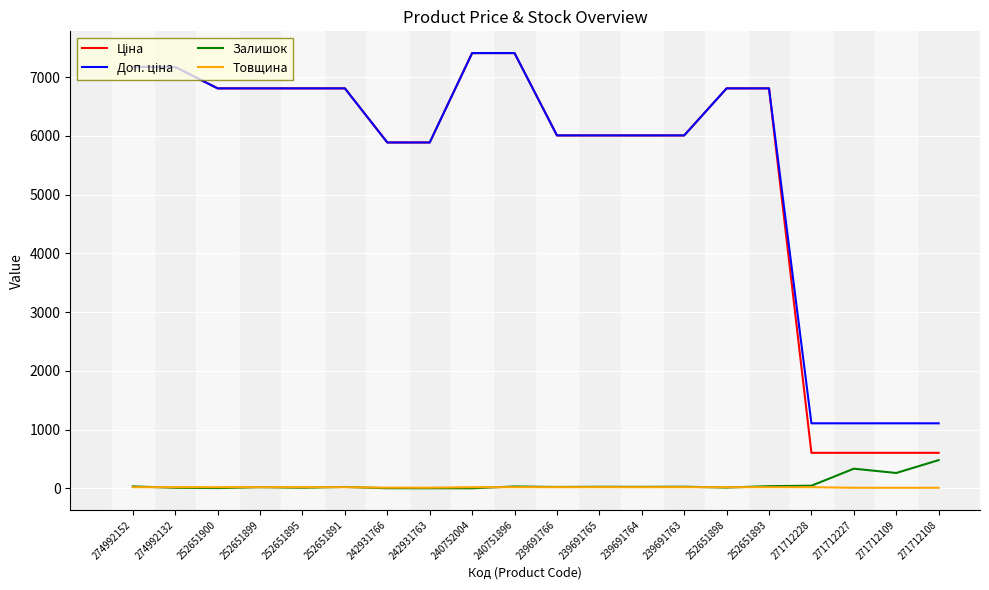

The Товщина series shows 8.0 at 271712227. True or false?

True